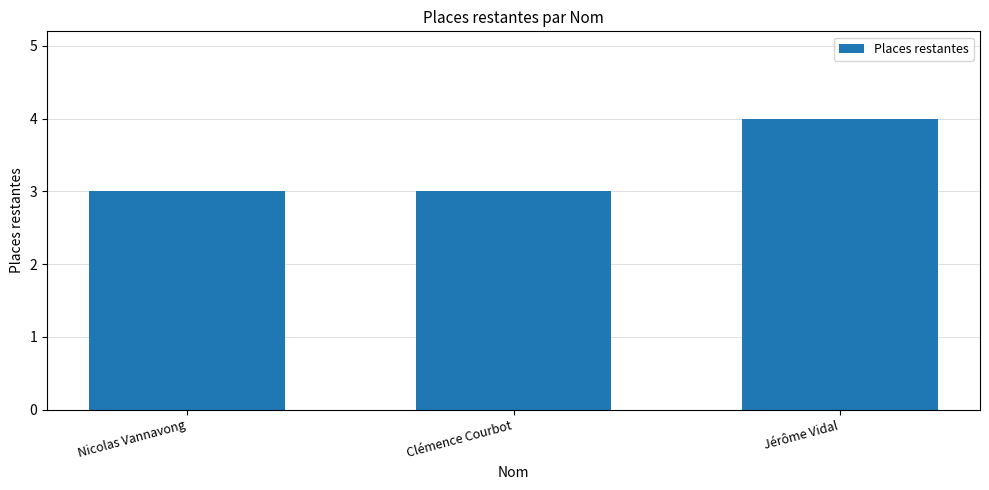

What is the ratio of the value at Clémence Courbot to the value at Nicolas Vannavong?

1.0